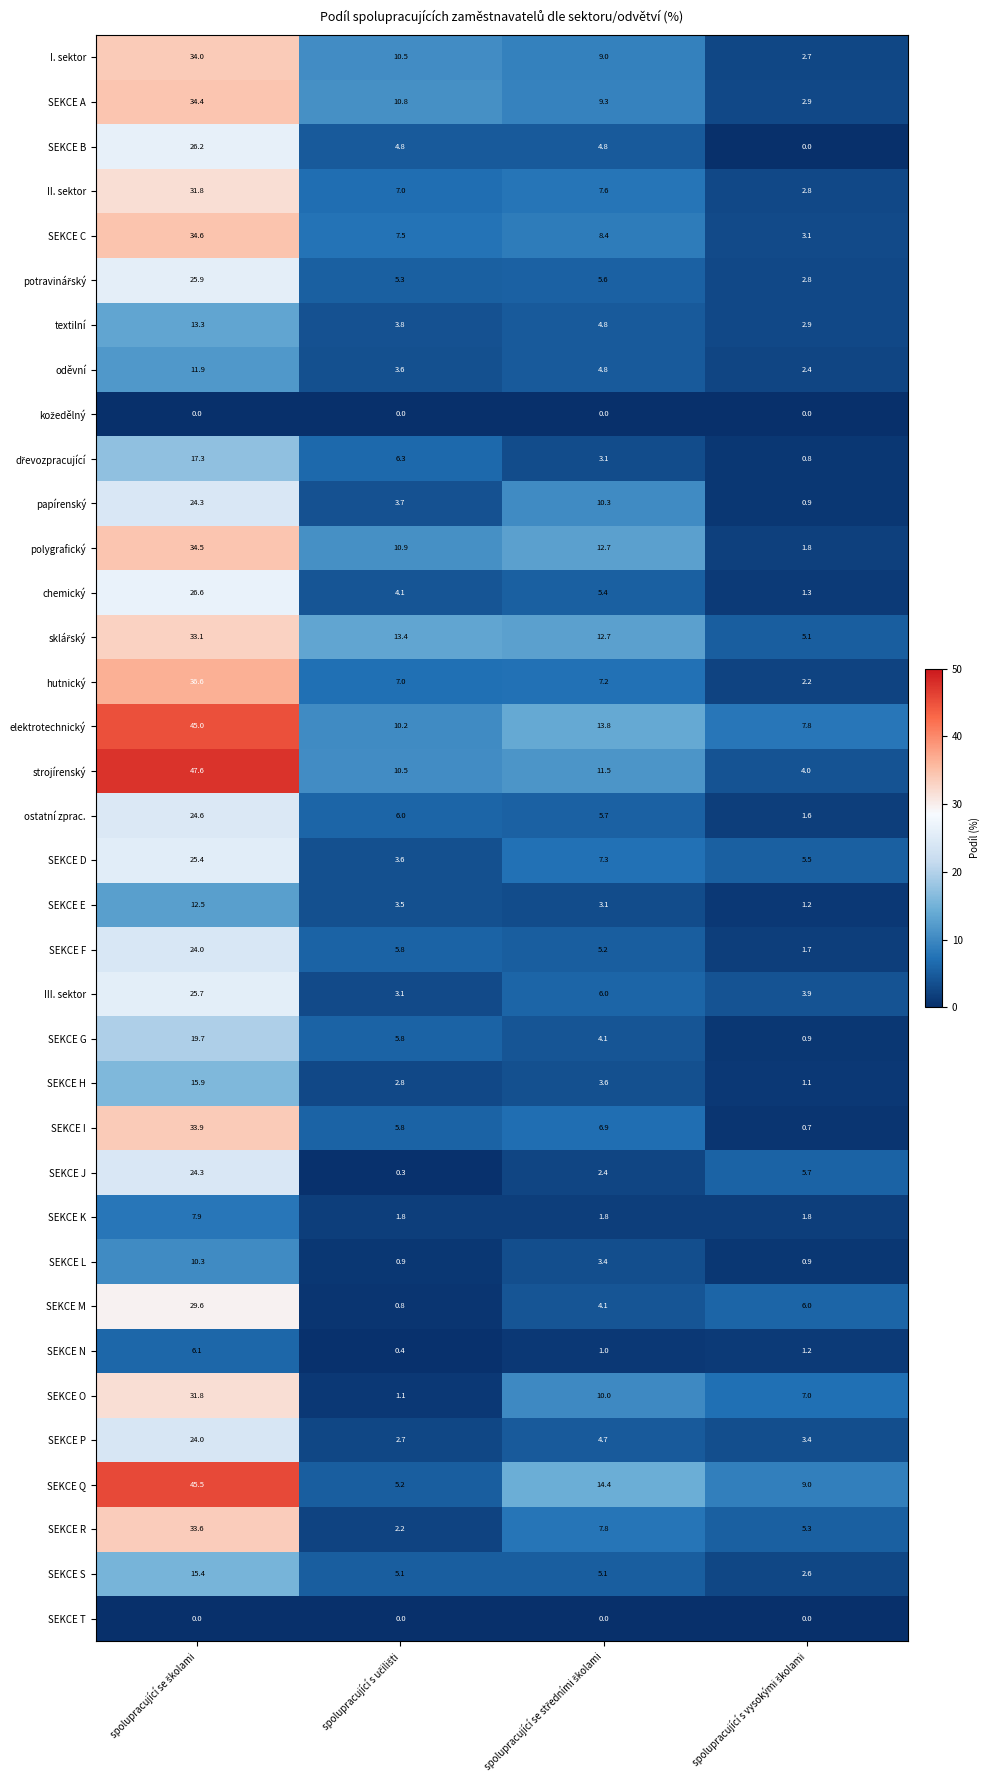

Which series has the largest total across all categories?

elektrotechnický